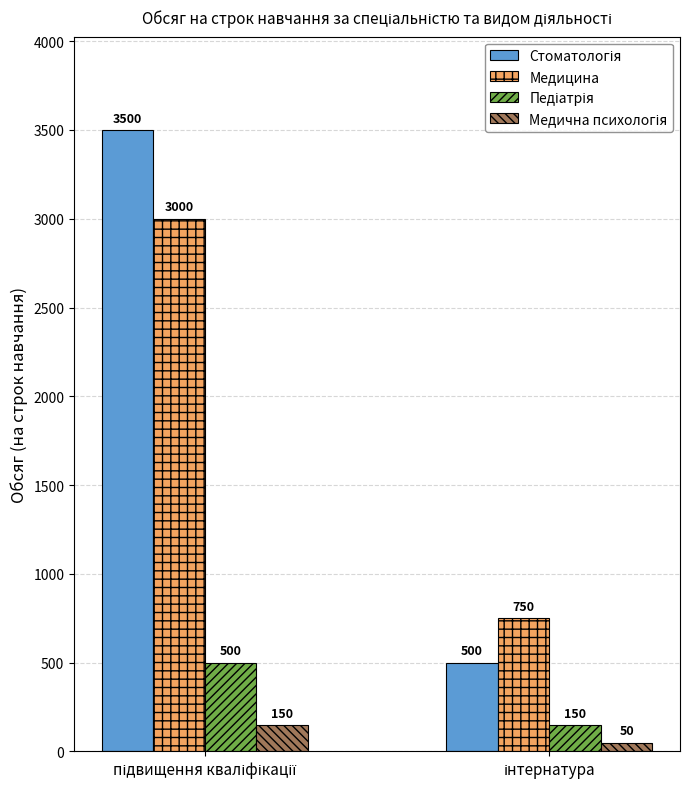

What is the difference between the maximum and minimum values in the Медицина series?

2250